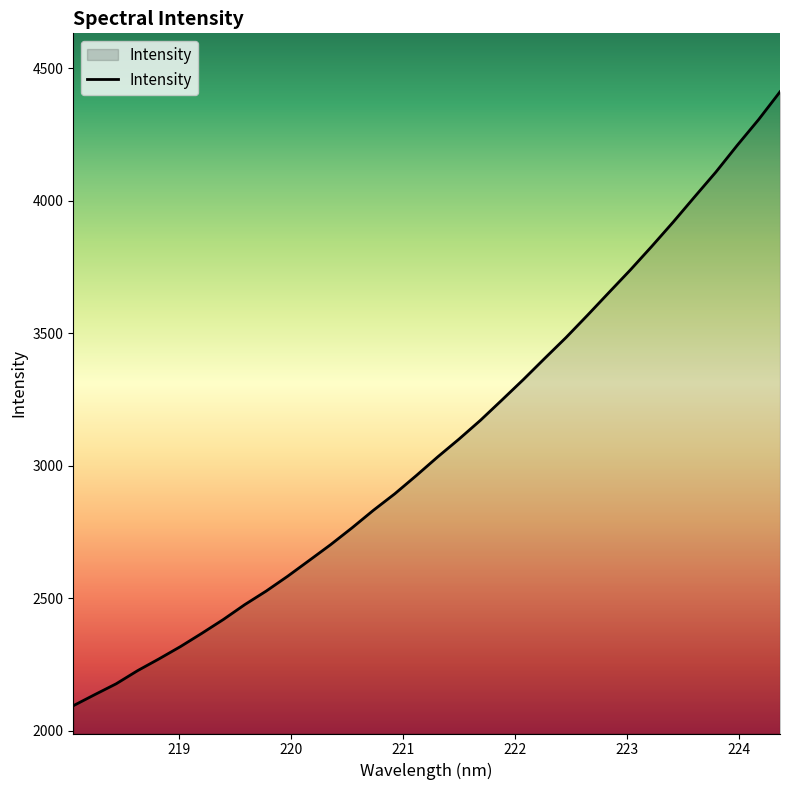

What is the smallest value displayed?

2095.1